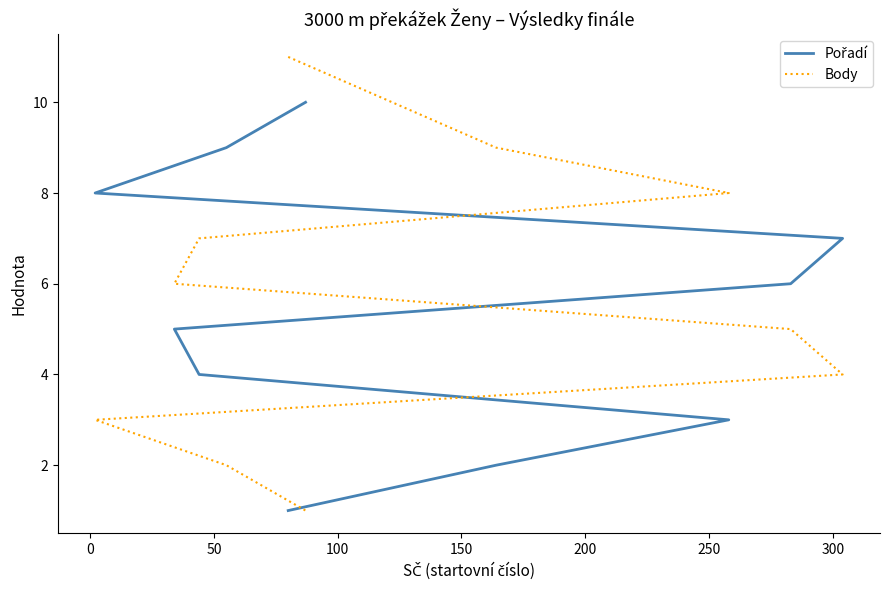

What is the label of the 6th point from the right?

150